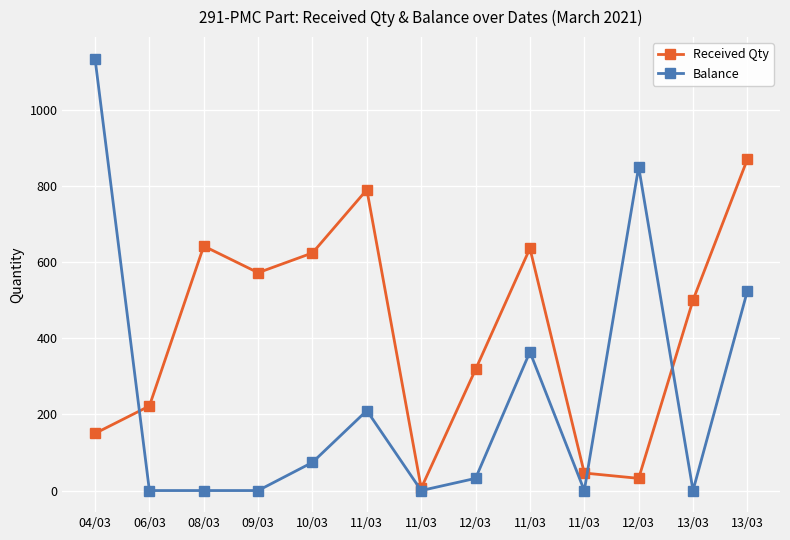

Is it true that Received Qty equals 3 at 11/03?

False